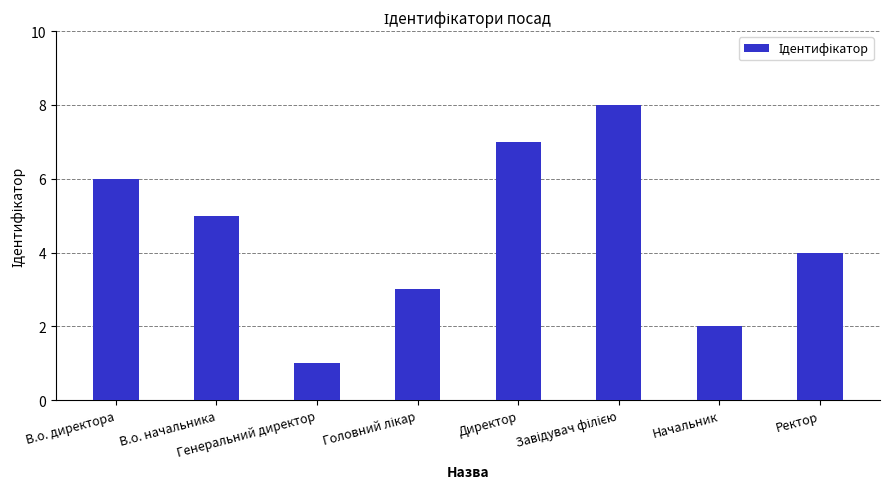

What position from the left is Директор?

5